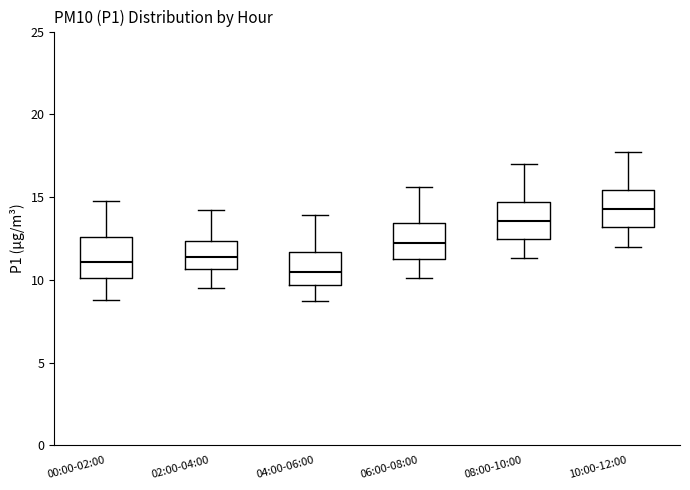

Where does the lower whisker of the box for 10:00-12:00 end on the y-axis? The values are not printed on the chart, so give them approximately, as read against the axis.

12.0